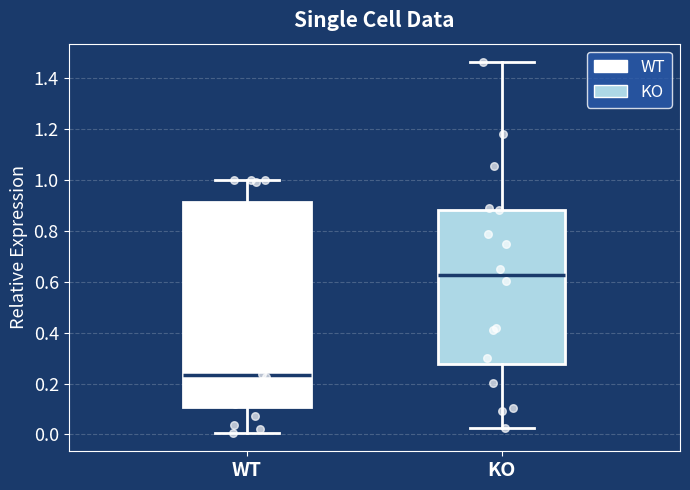

Which box's median line is the highest?

KO